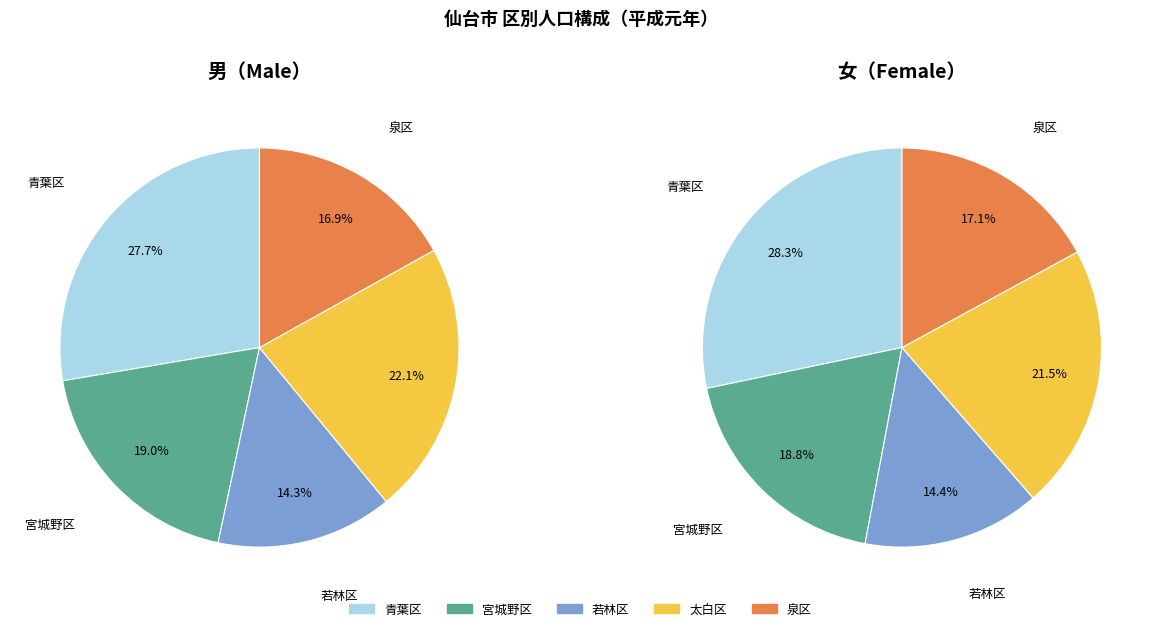

The 宮城野区 slice represents 7% of the pie. True or false?

False